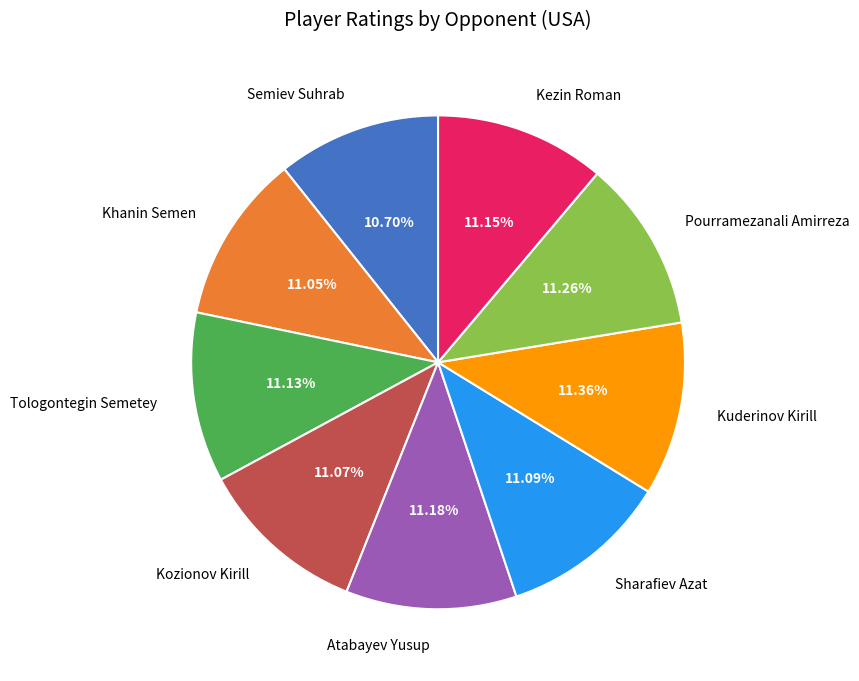

To the nearest percent, what is the difference between the largest and smallest slice percentages?

1%